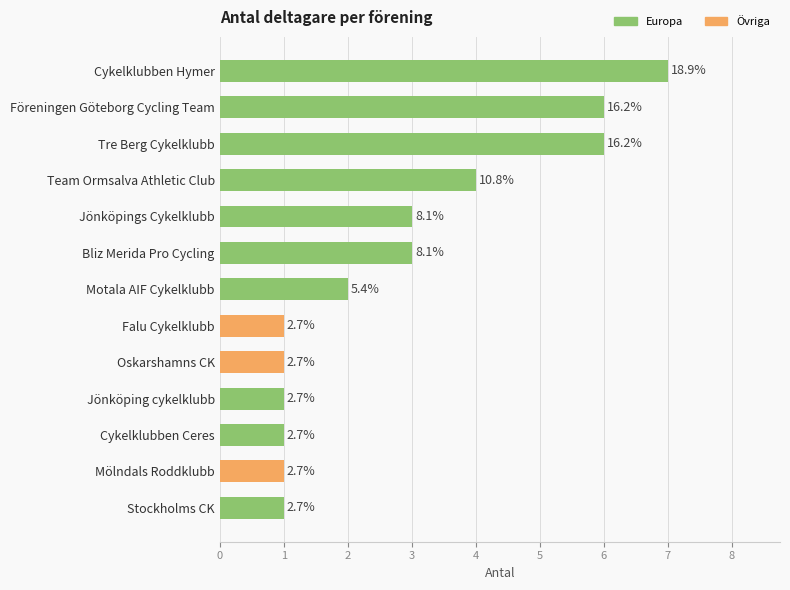

What is the sum of the values at Team Ormsalva Athletic Club and Cykelklubben Hymer?

11